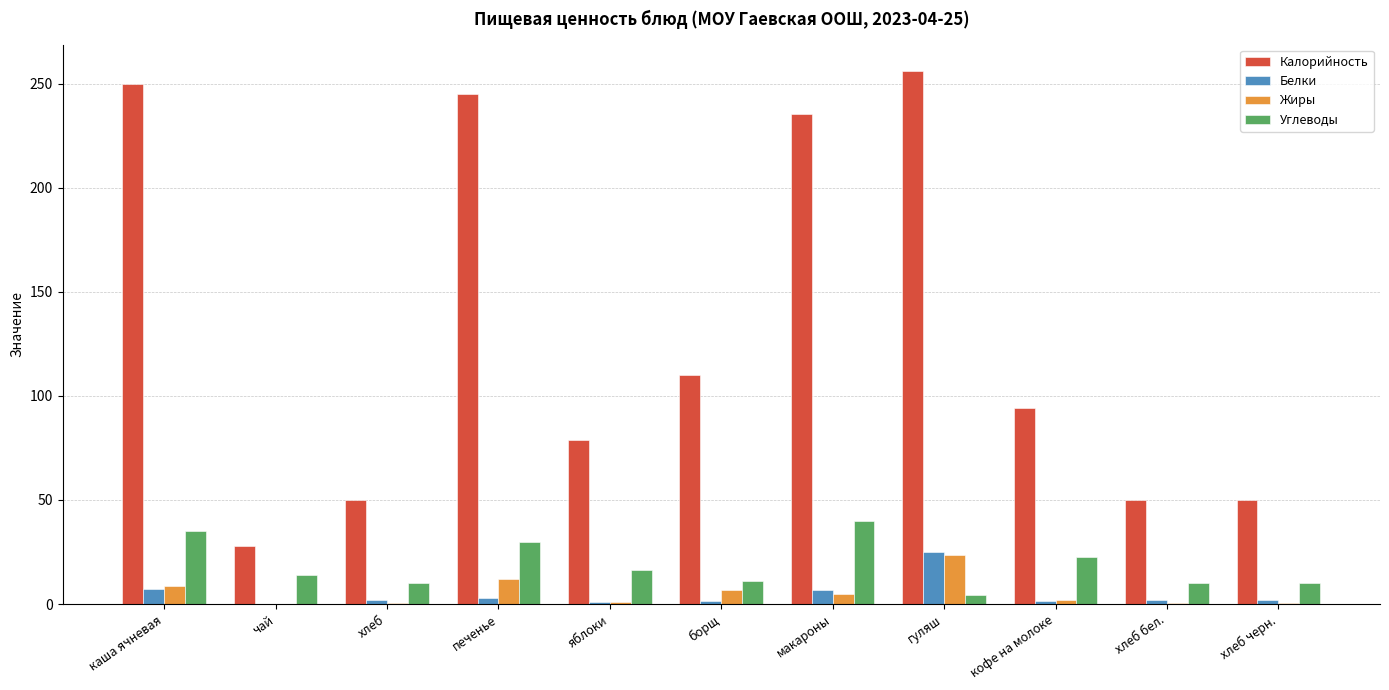

Which series has the largest total across all categories?

Калорийность